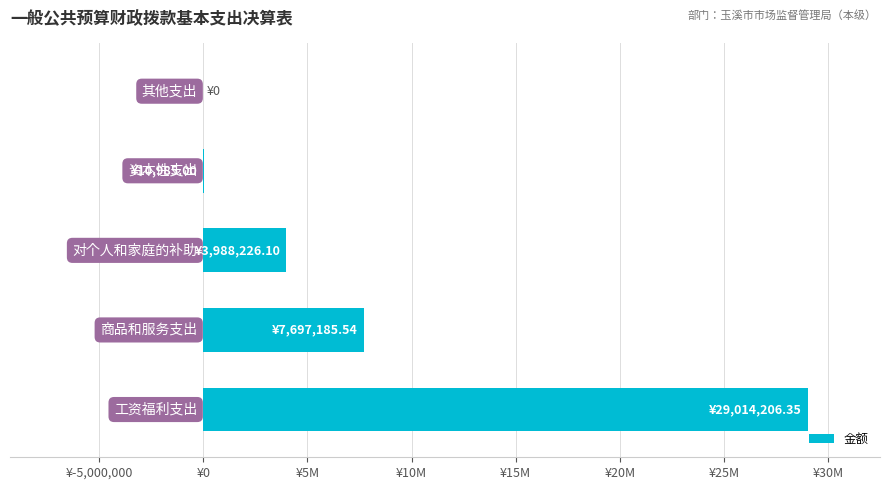

How many positive values are there?

4